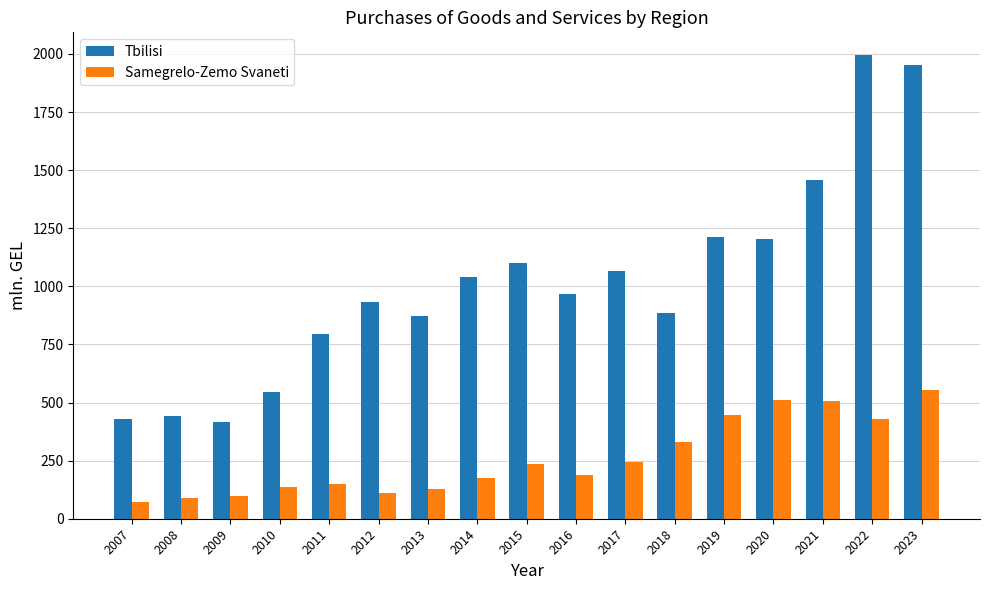

How many bars are there in total?

34